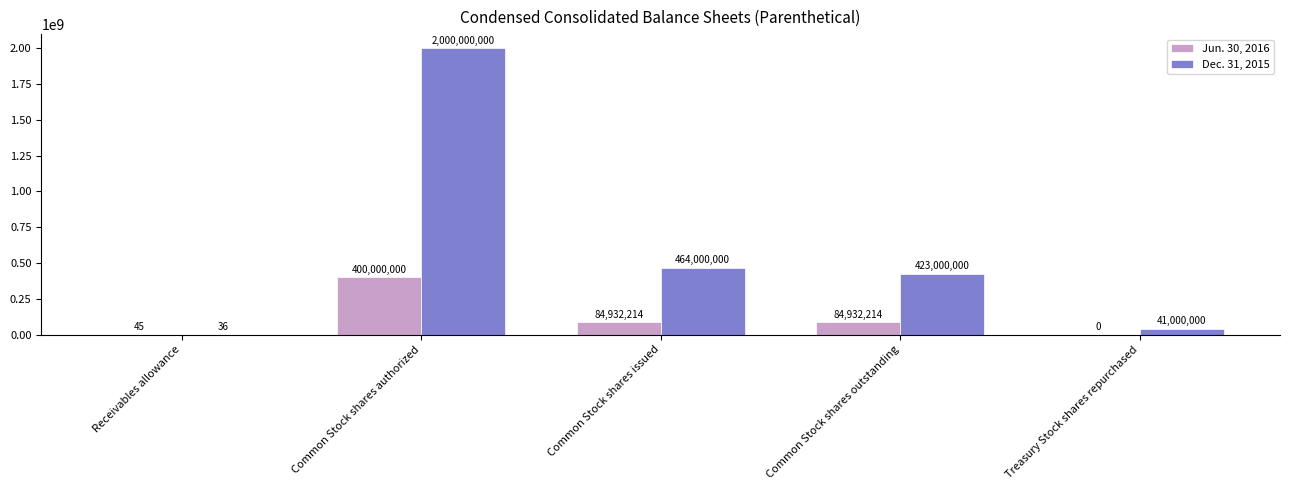

What is the total value across all series at Treasury Stock shares repurchased?

41000000